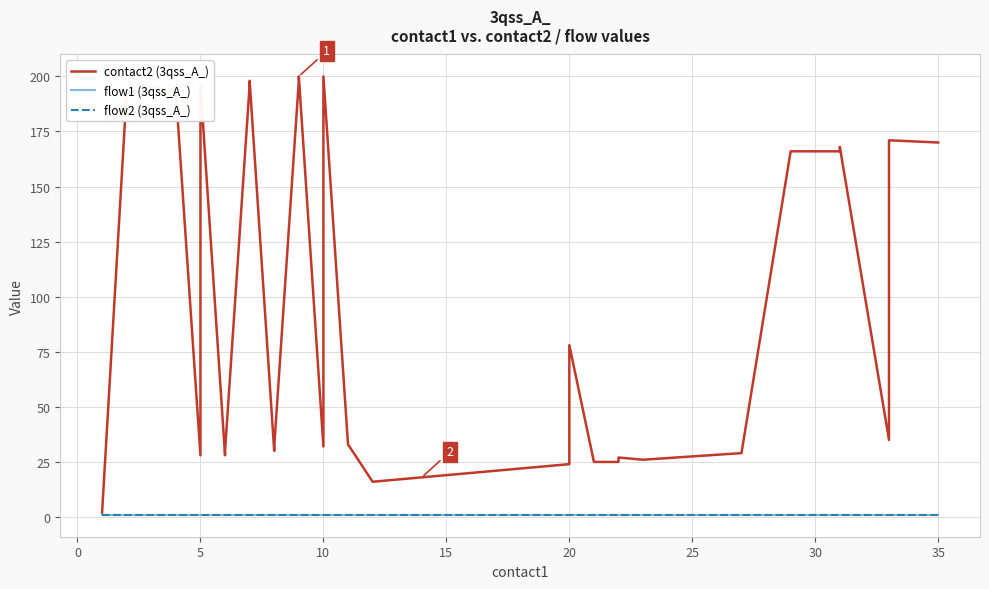

Reading left to right, extract all data points from this chart.

contact2 (3qss_A_): 2	193	193	195	193	28	195	196	28	30	196	198	30	32	198	200	32	200	33	16	18	19	20	21	22	23	24	78	25	25	27	26	29	166	166	168	35	168	171	170
flow1 (3qss_A_): 1	1	1	1	1	1	1	1	1	1	1	1	1	1	1	1	1	1	1	1	1	1	1	1	1	1	1	1	1	1	1	1	1	1	1	1	1	1	1	1
flow2 (3qss_A_): 1	1	1	1	1	1	1	1	1	1	1	1	1	1	1	1	1	1	1	1	1	1	1	1	1	1	1	1	1	1	1	1	1	1	1	1	1	1	1	1